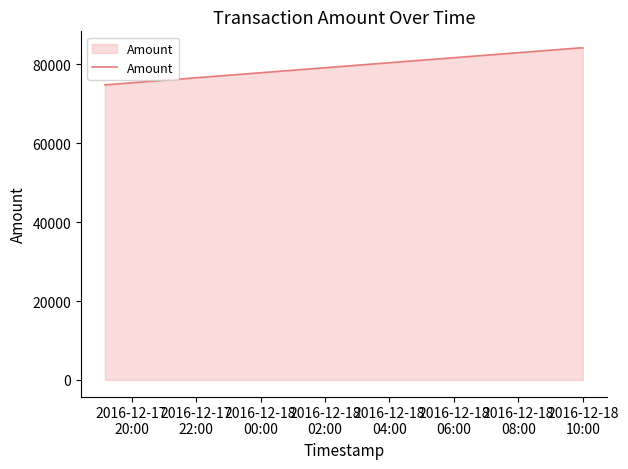

What is the average value?

79471.7